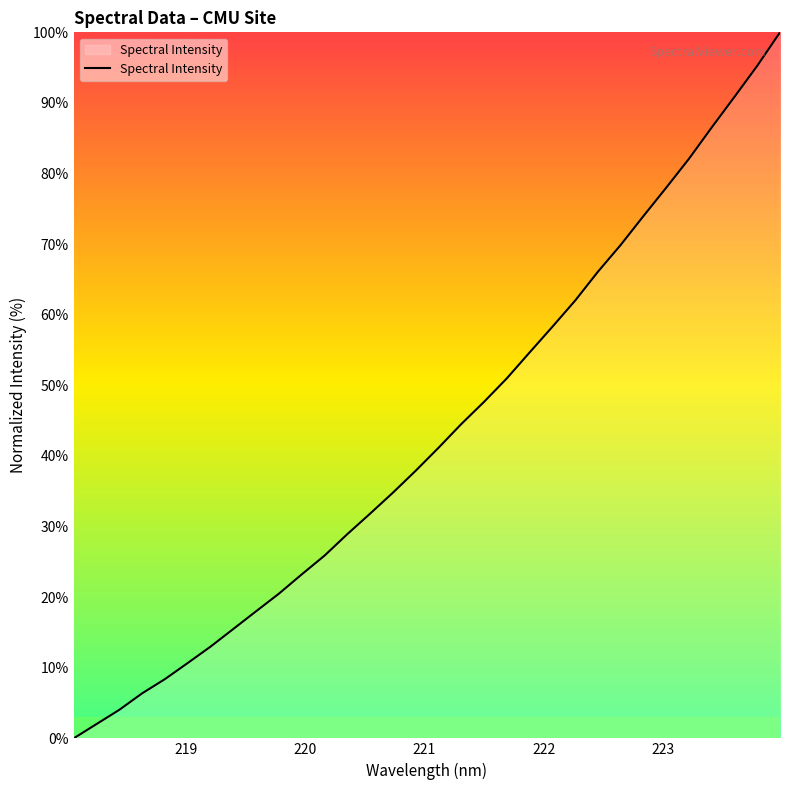

What is the maximum value shown in the chart?

100.0